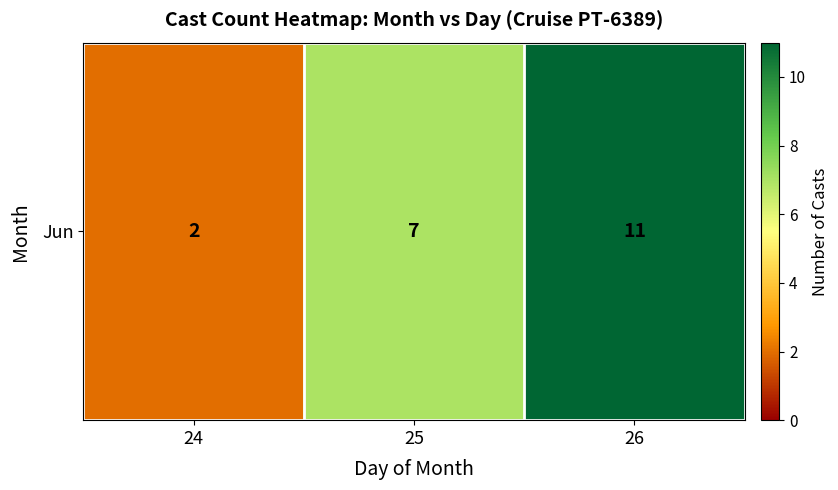

Rank the categories by value from lowest to highest.

24, 25, 26